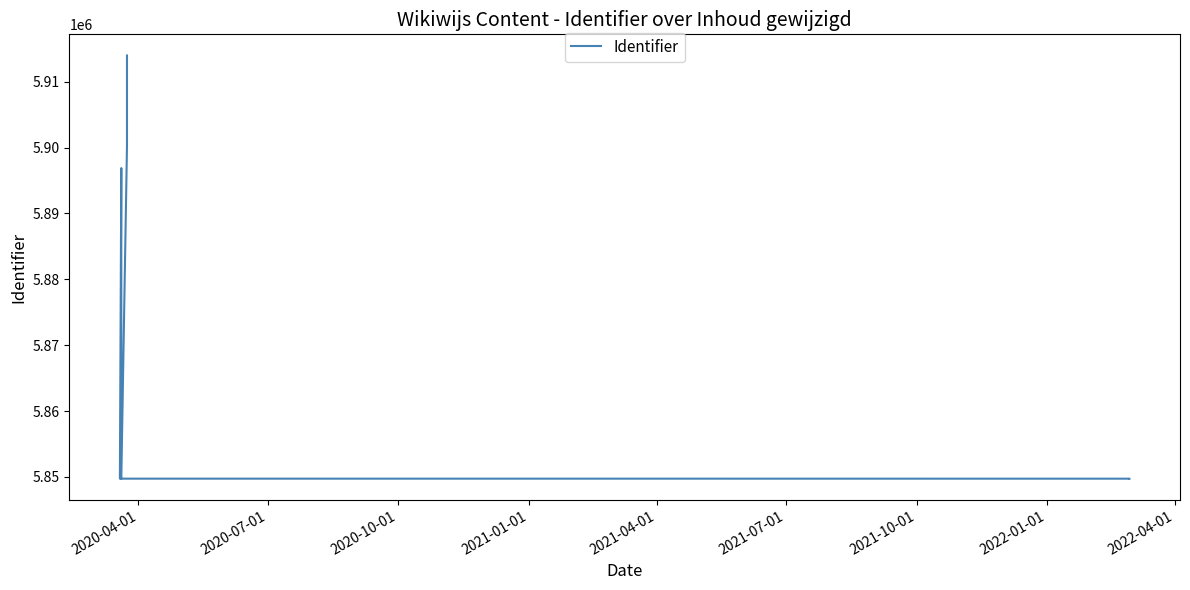

What is the label of the 6th point from the right?

2020-07-01